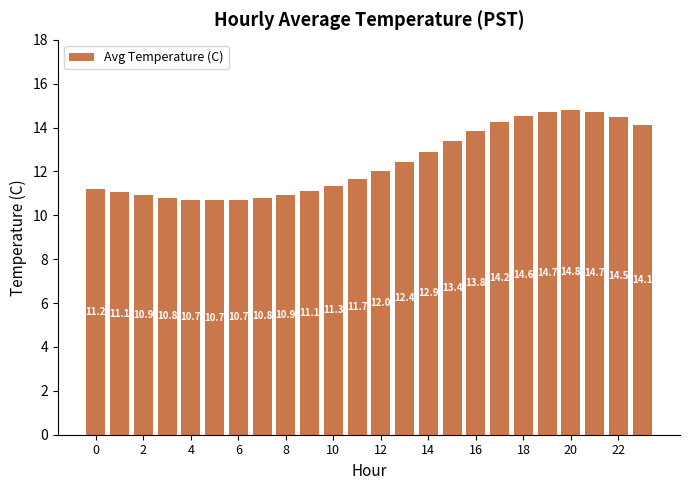

What is the maximum value shown in the chart?

14.8